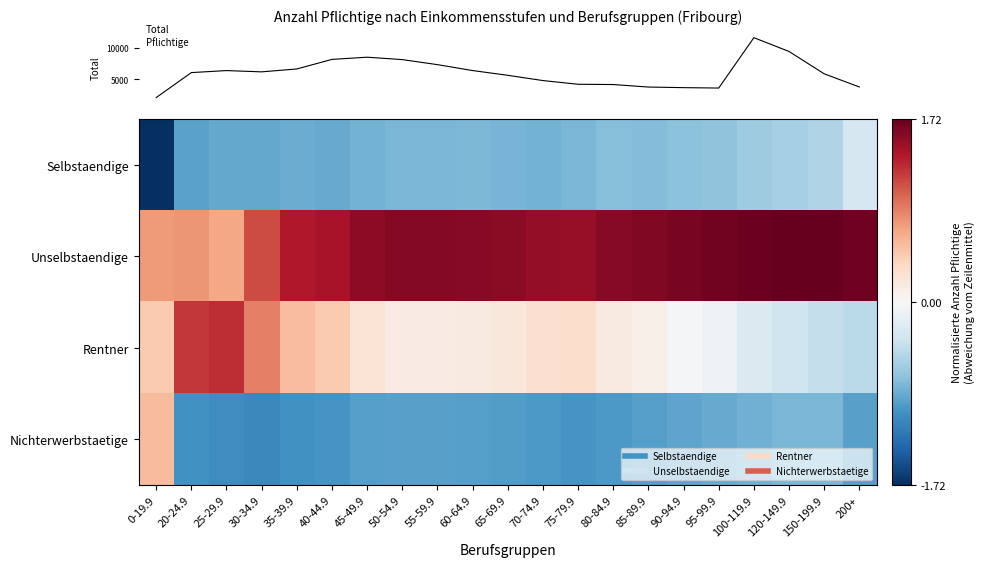

What is the minimum value shown in the chart?

-1.7